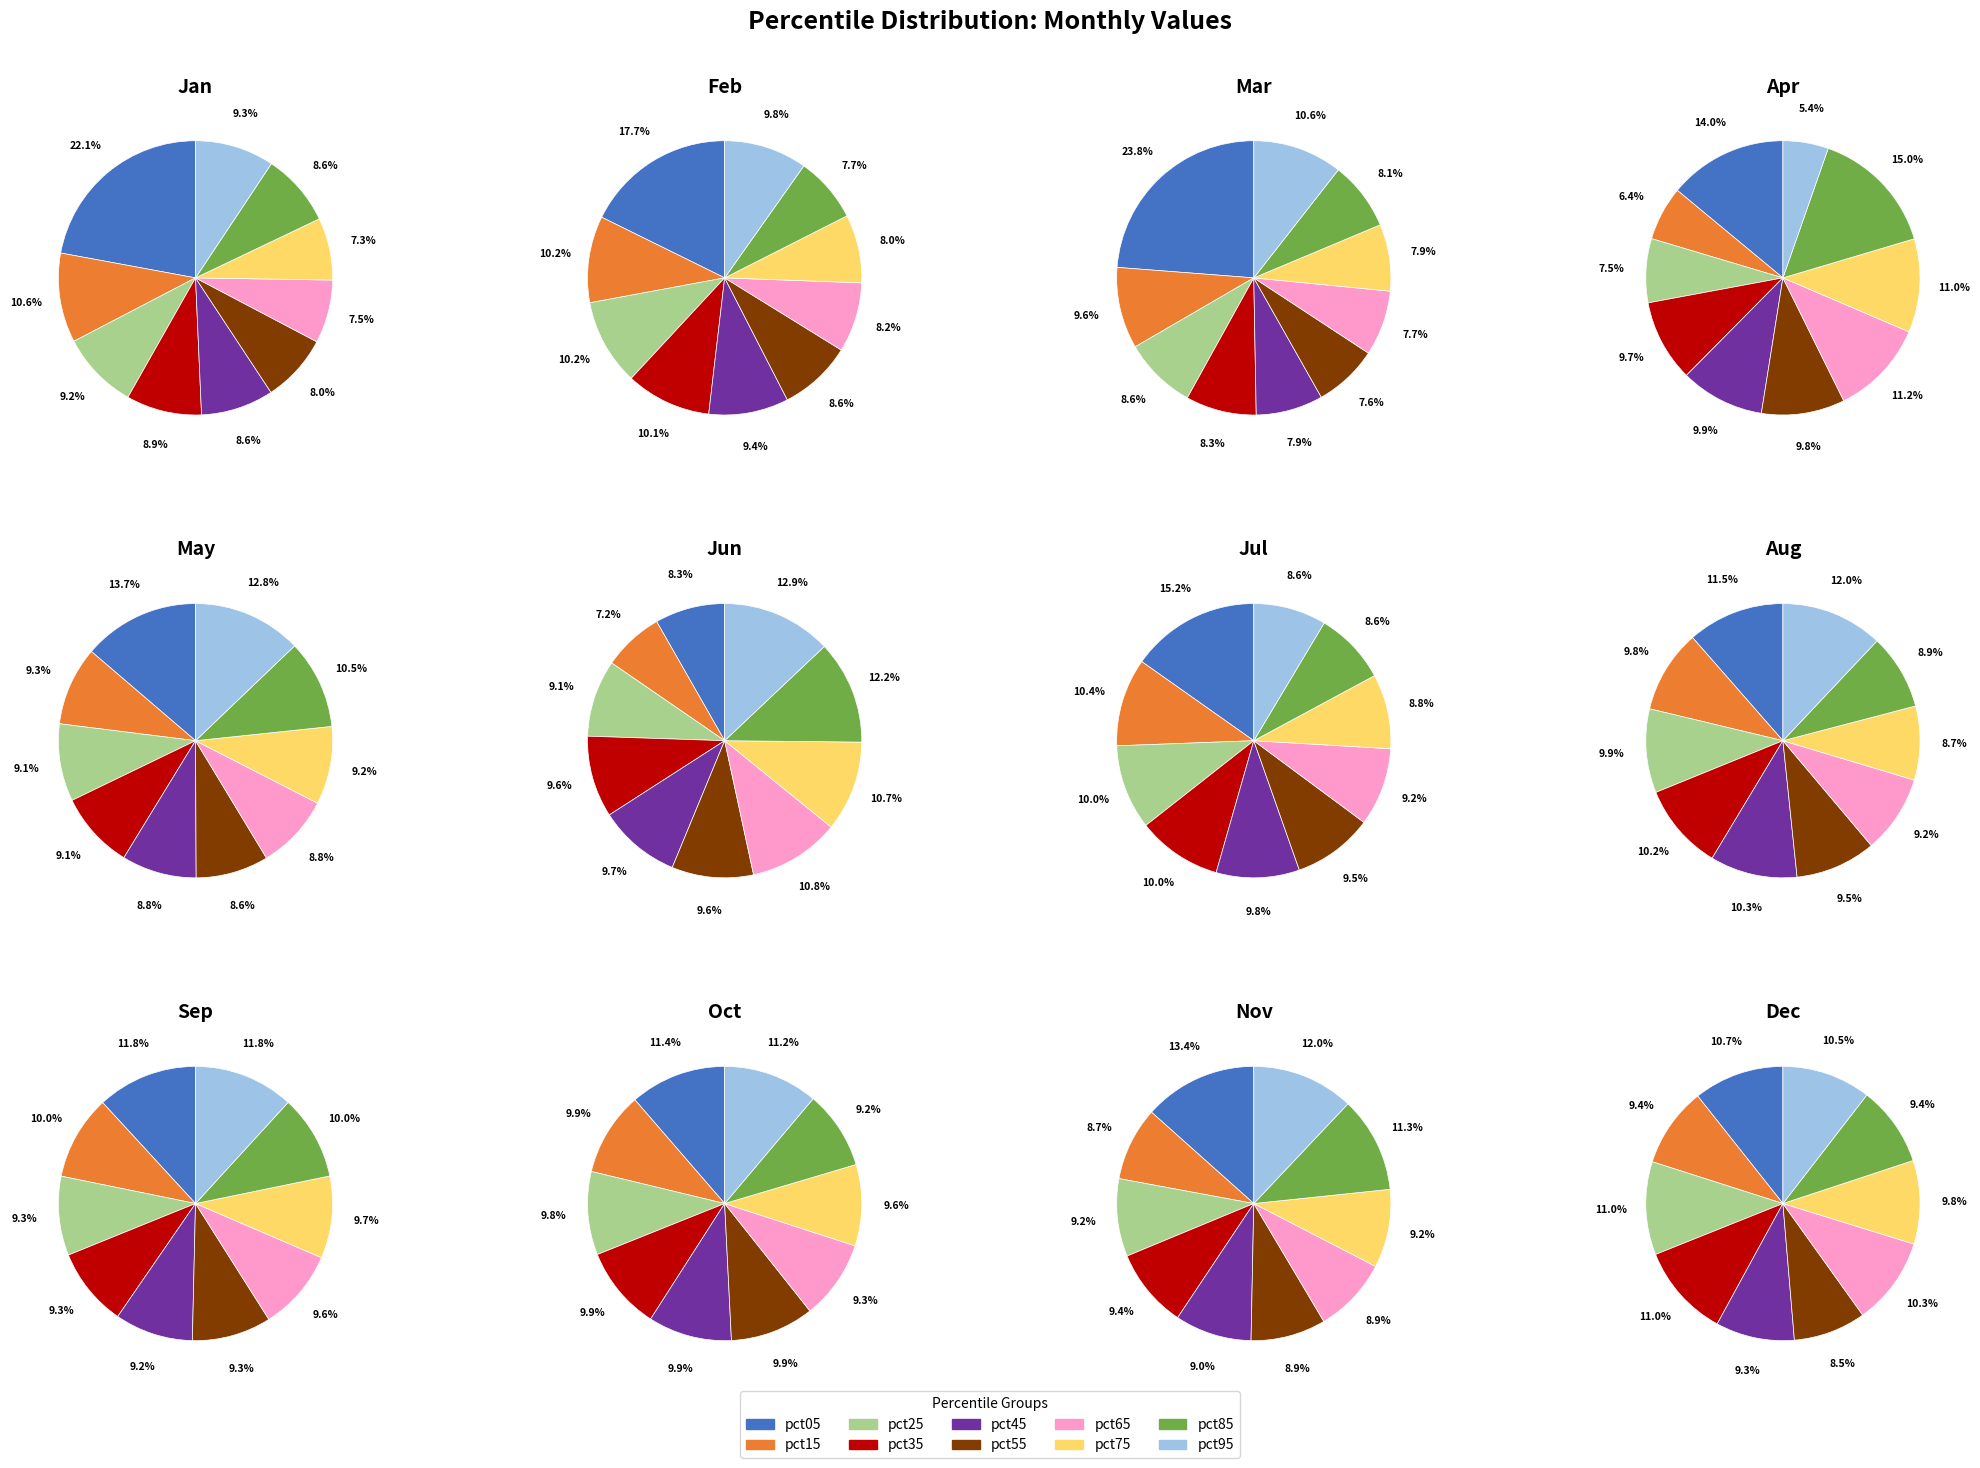

What is the smallest slice in the pie chart?

pct75